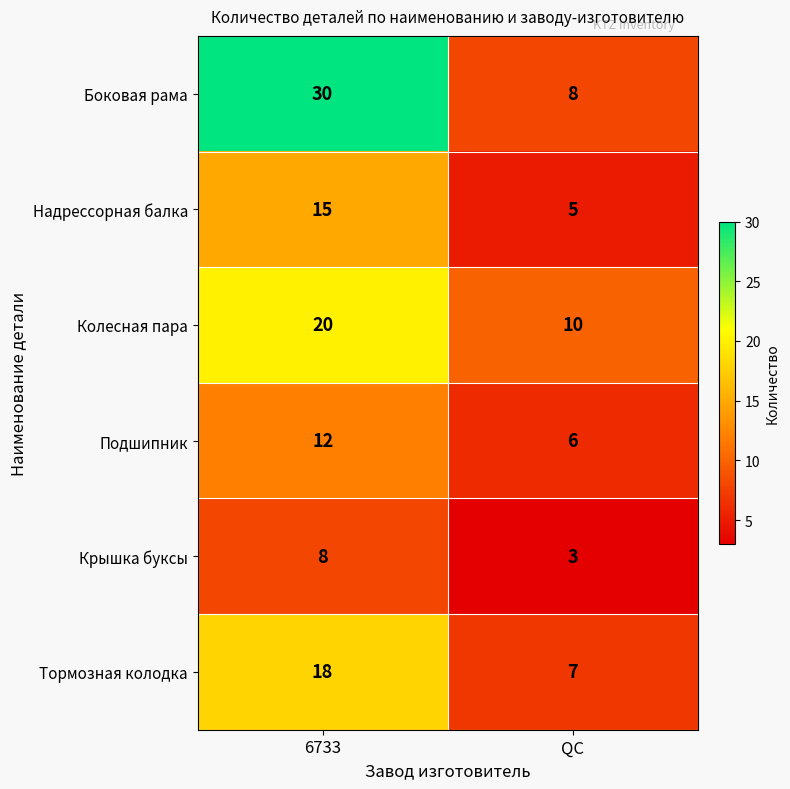

Which series has the widest spread of values?

Боковая рама